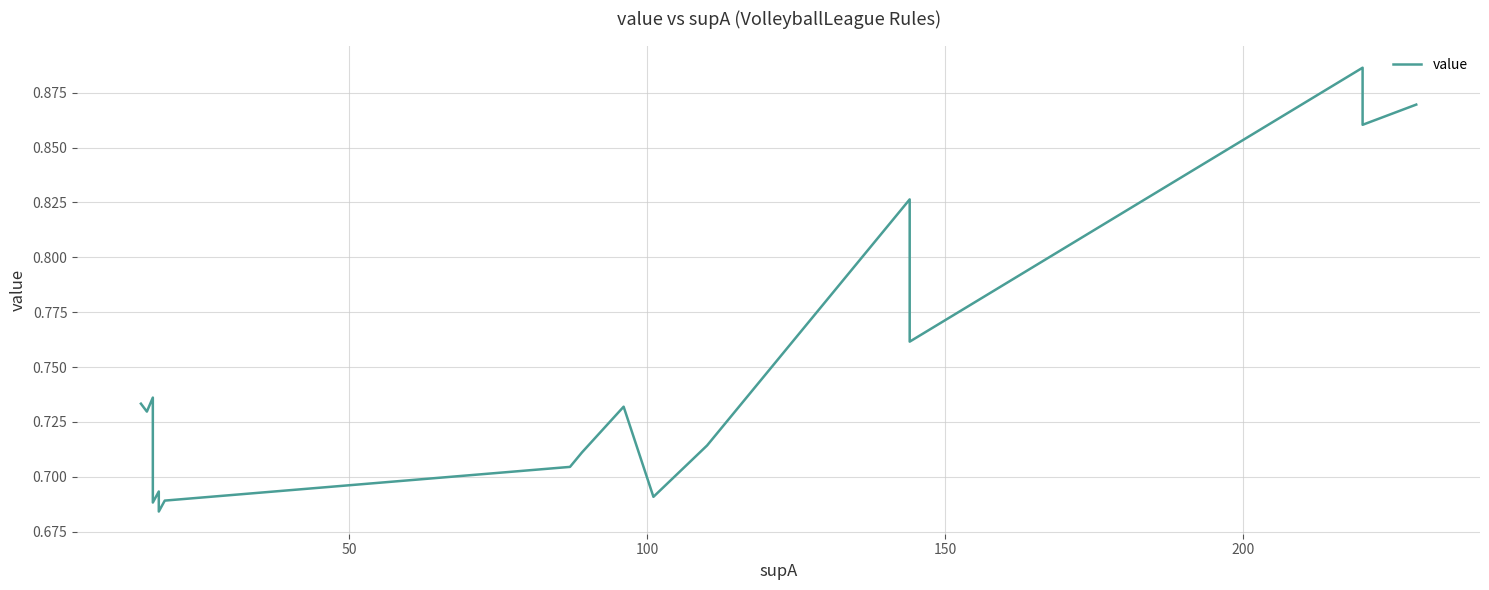

Count the values in the range 0 to 1.

20